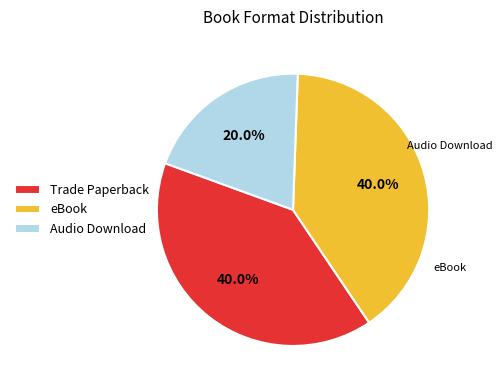

Is the sum of eBook and Audio Download greater than half?

Yes